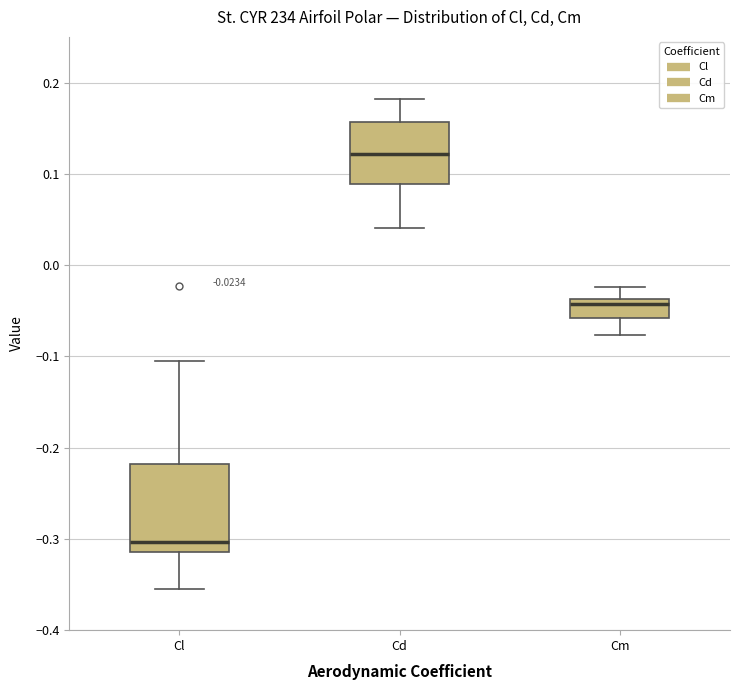

Which box has the lowest median line?

Cl